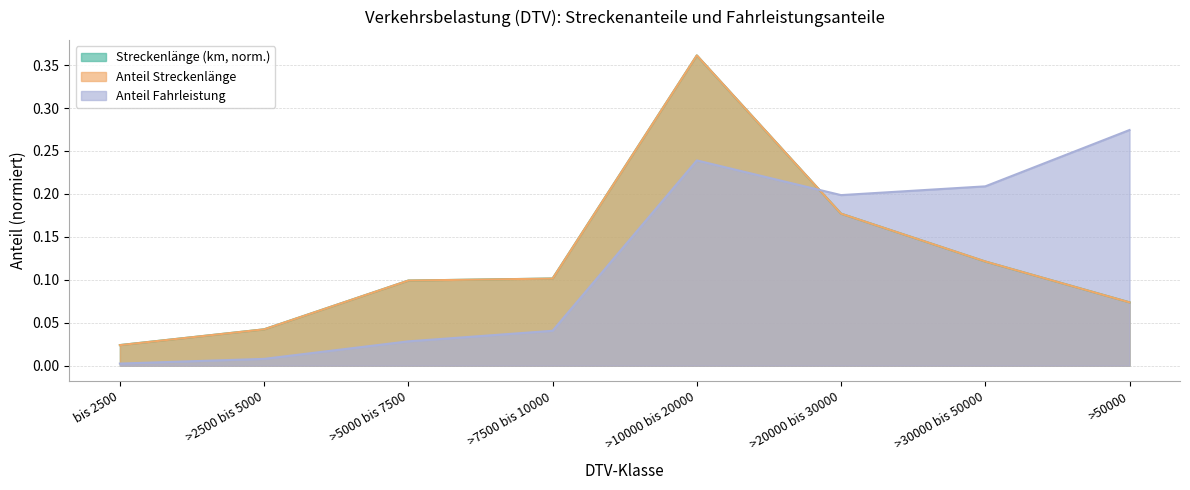

At which label is Streckenlänge (km) closest to 0?

bis 2500